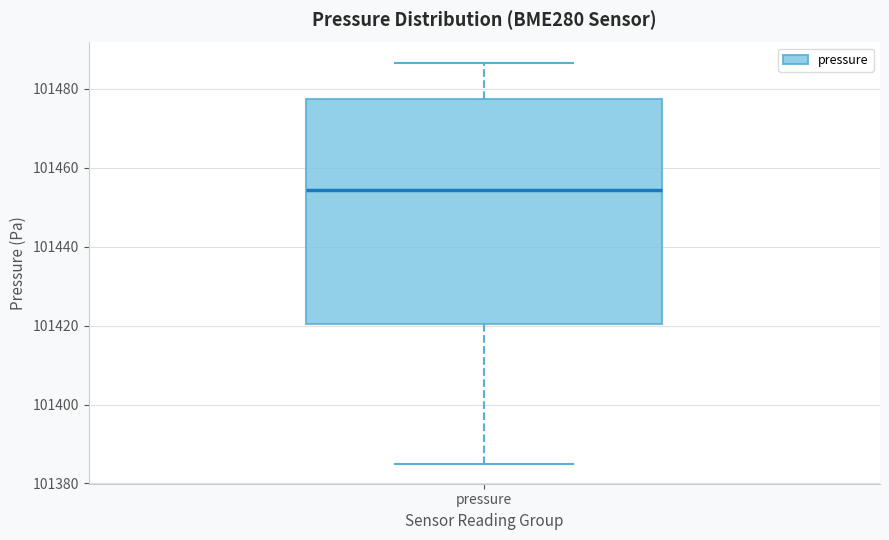

Where does the median line of the box for pressure sit on the y-axis? The values are not printed on the chart, so give them approximately, as read against the axis.

101454